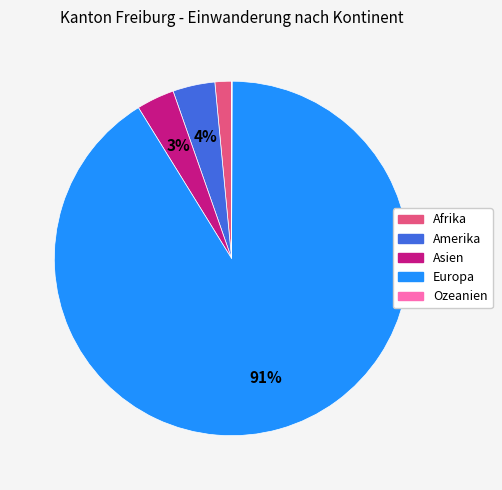

The Asien slice represents 15% of the pie. True or false?

False